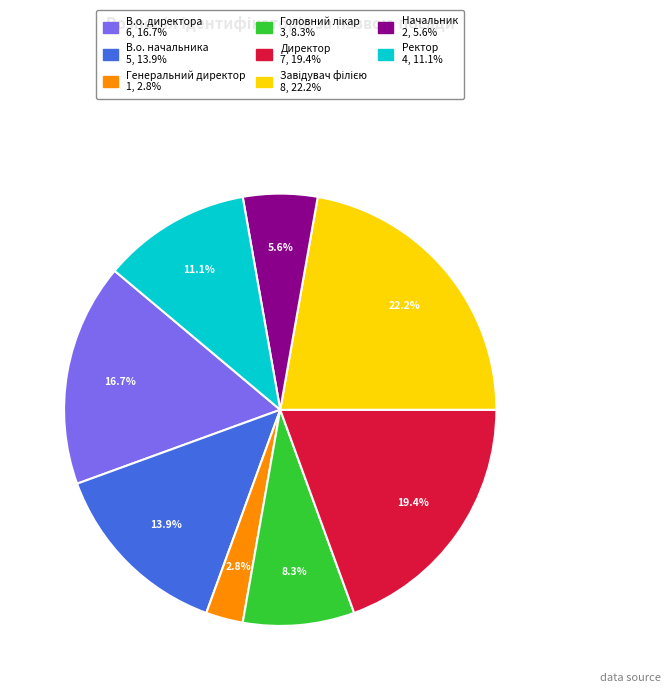

Is it true that Директор is 19% of the pie?

True